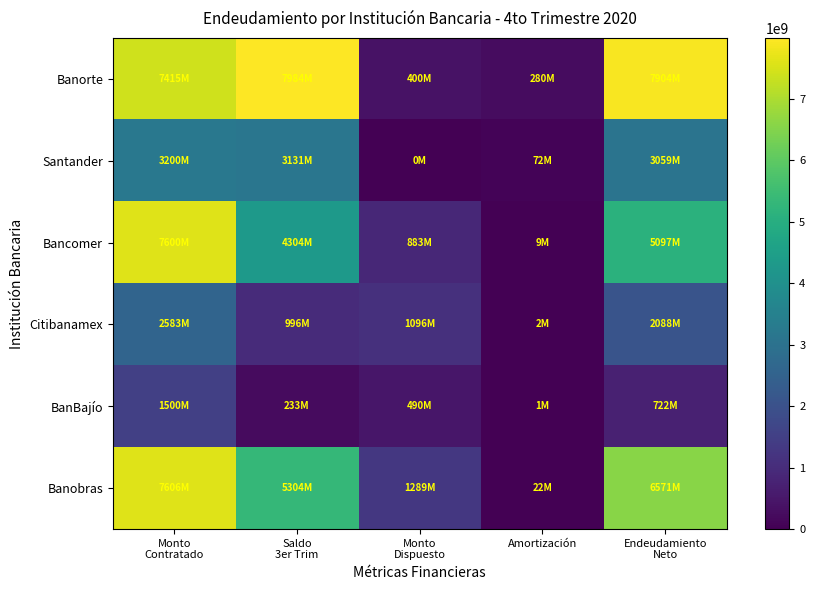

What is the difference between the highest and lowest values at Endeudamiento
Neto?

7182248138.0